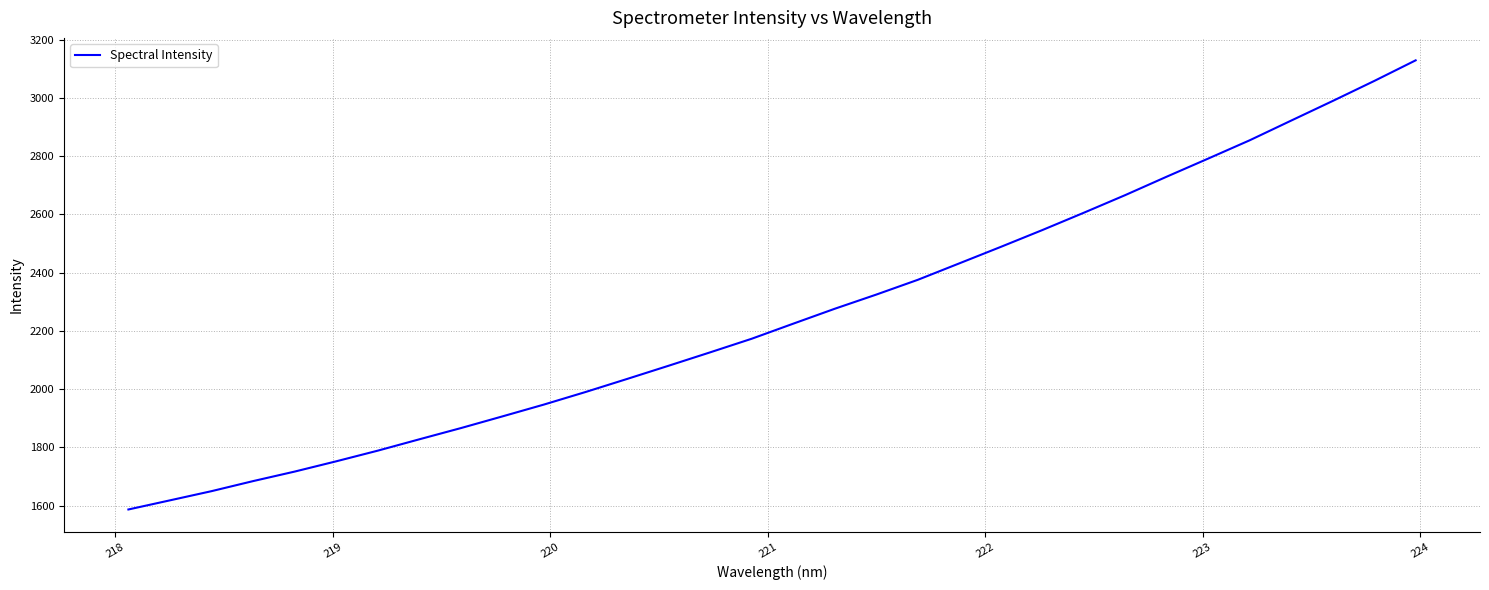

What is the smallest value displayed?

1586.7